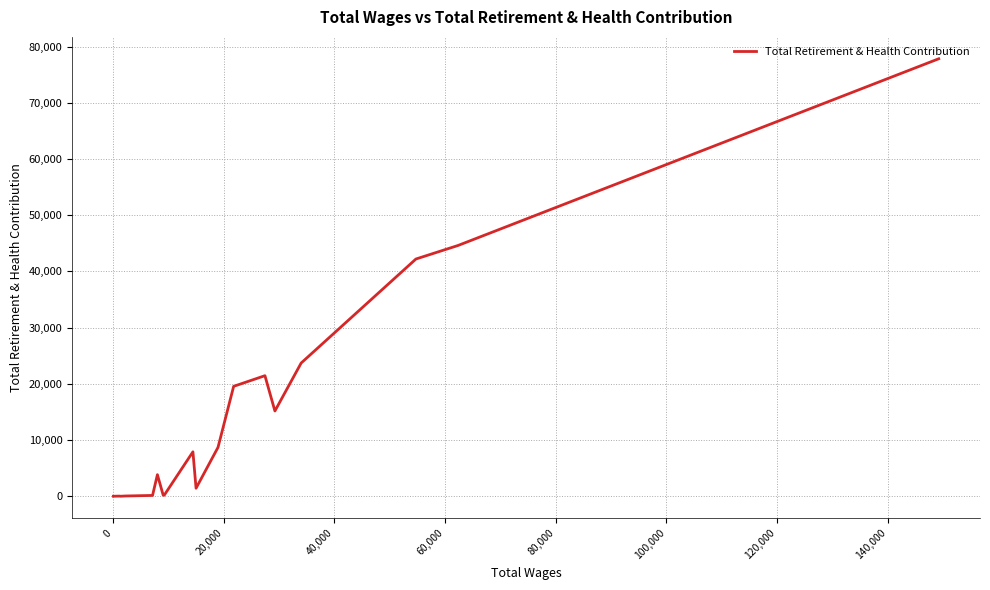

How many categories are shown in the chart?

22